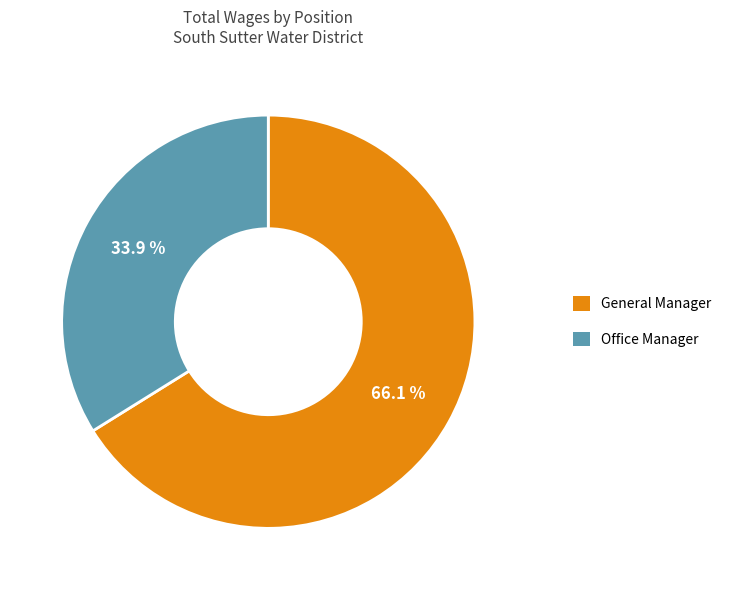

Which slice represents more than half of the pie?

General Manager